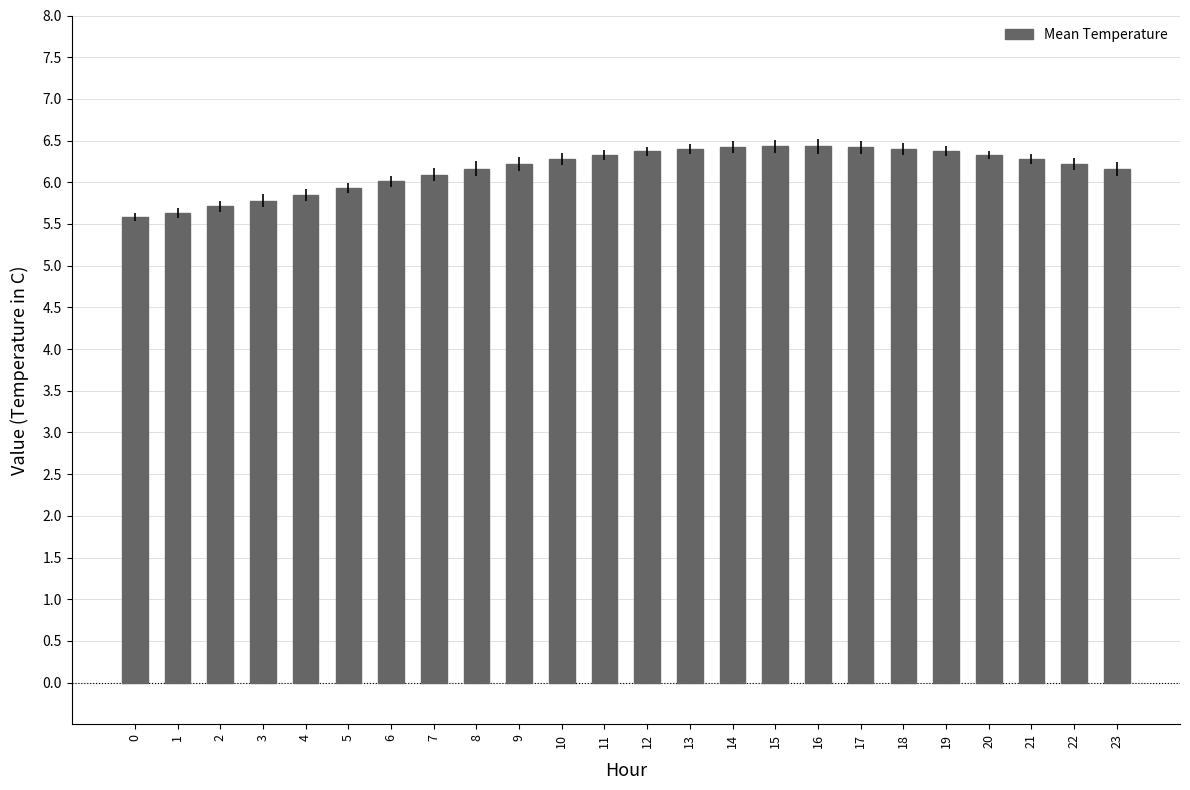

What is the difference between the values at 1 and 2?

0.1